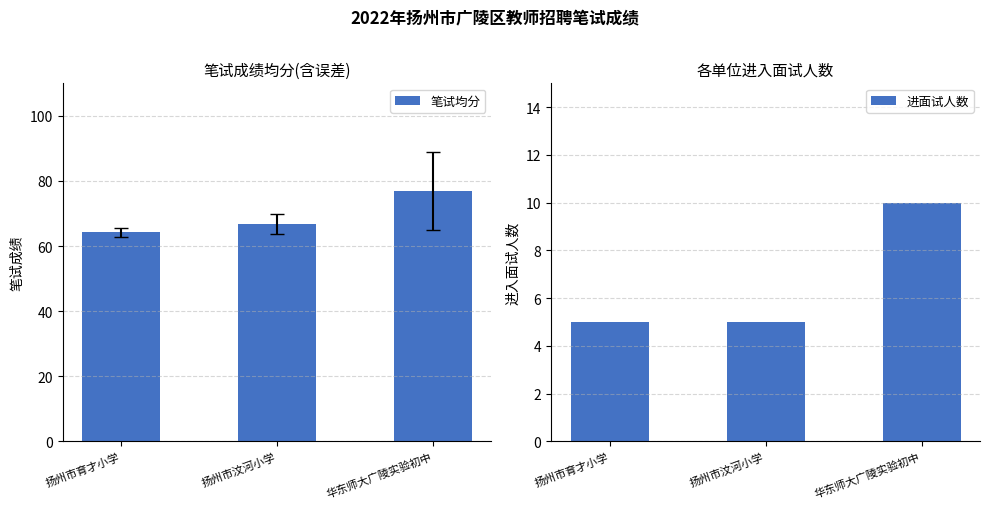

What is the total value across all series at 扬州市汶河小学?

71.8